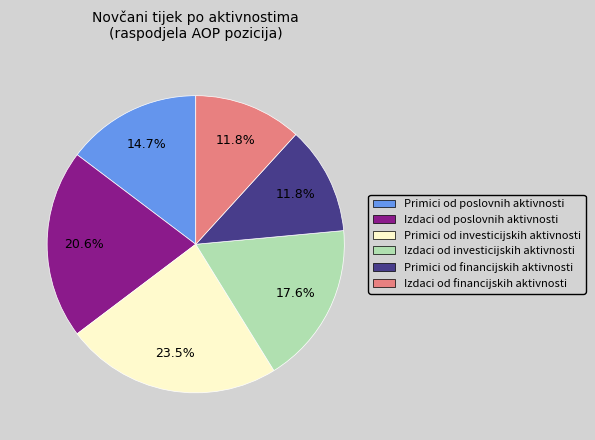

How much of the chart is everything except Izdaci od poslovnih aktivnosti?

79.4%